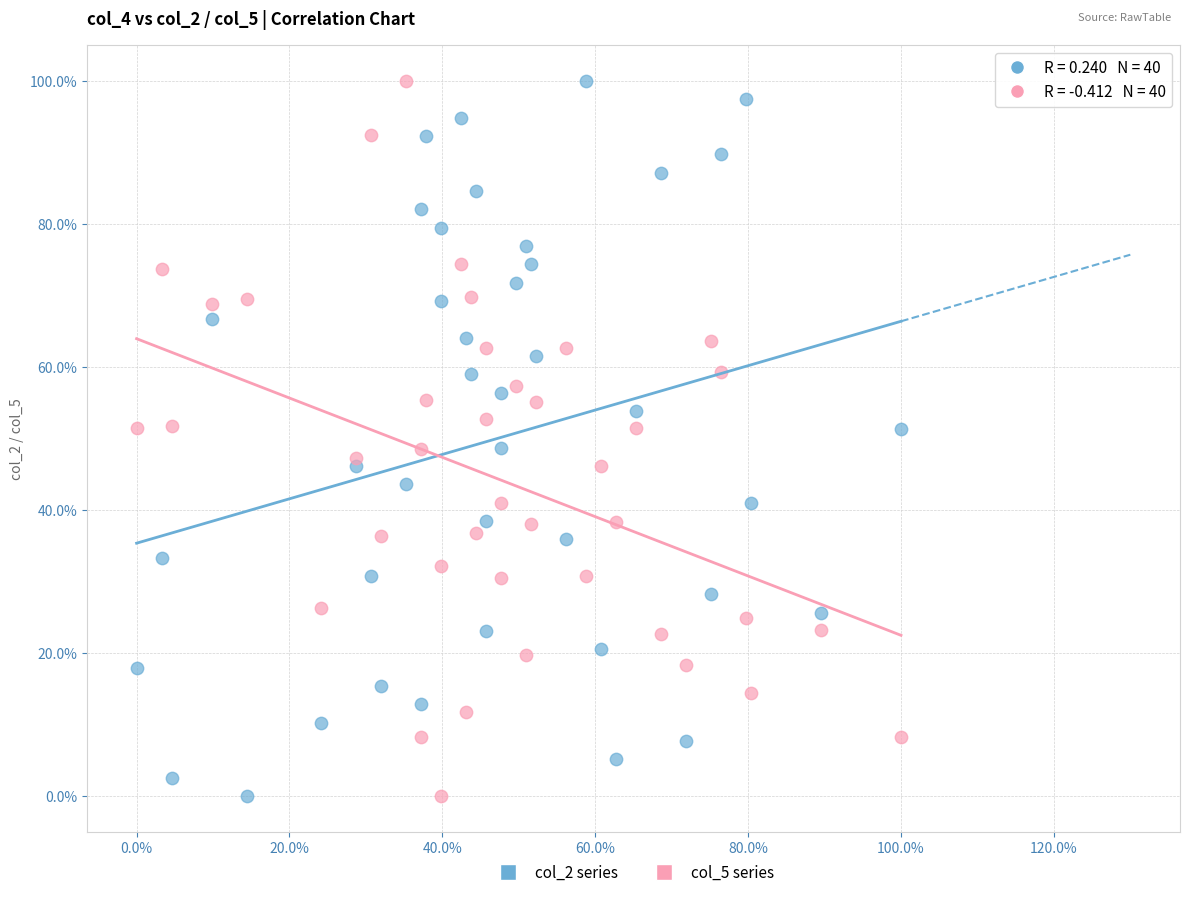

What are all the series names shown in the legend?

col_2 series, col_5 series